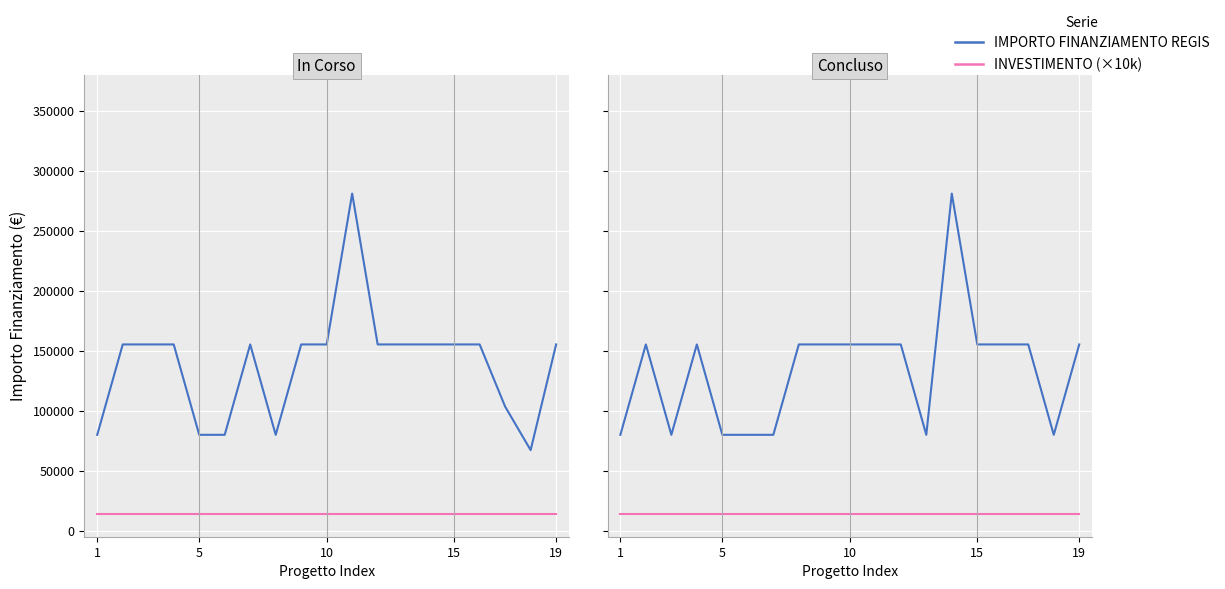

Between 7 and 17, which is larger?

7